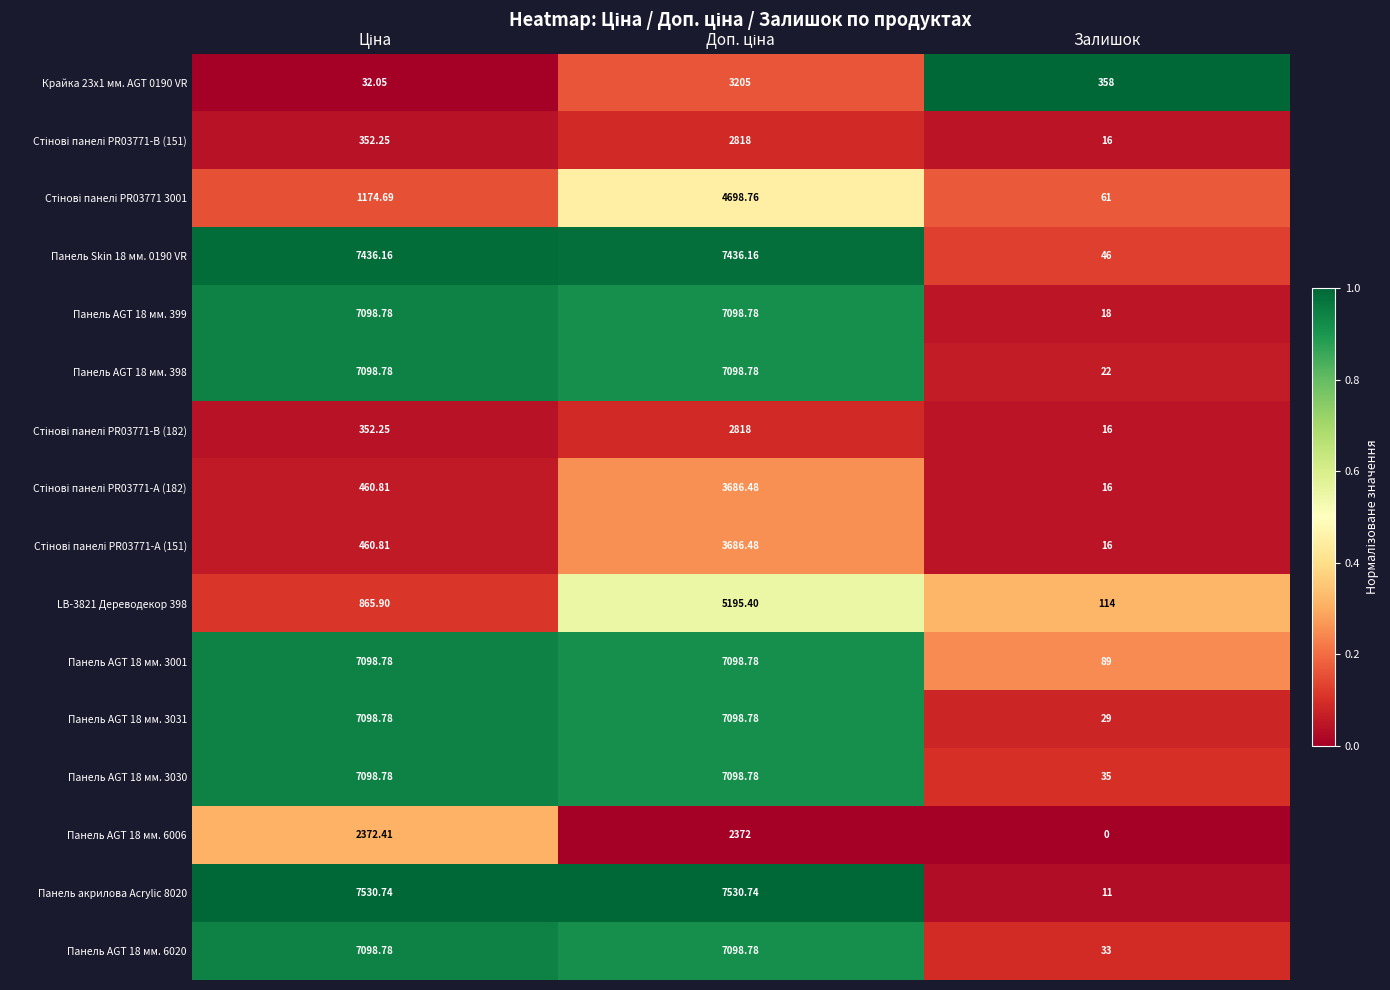

Where is Панель AGT 18 мм. 6020 nearest to the value 3565?

Залишок